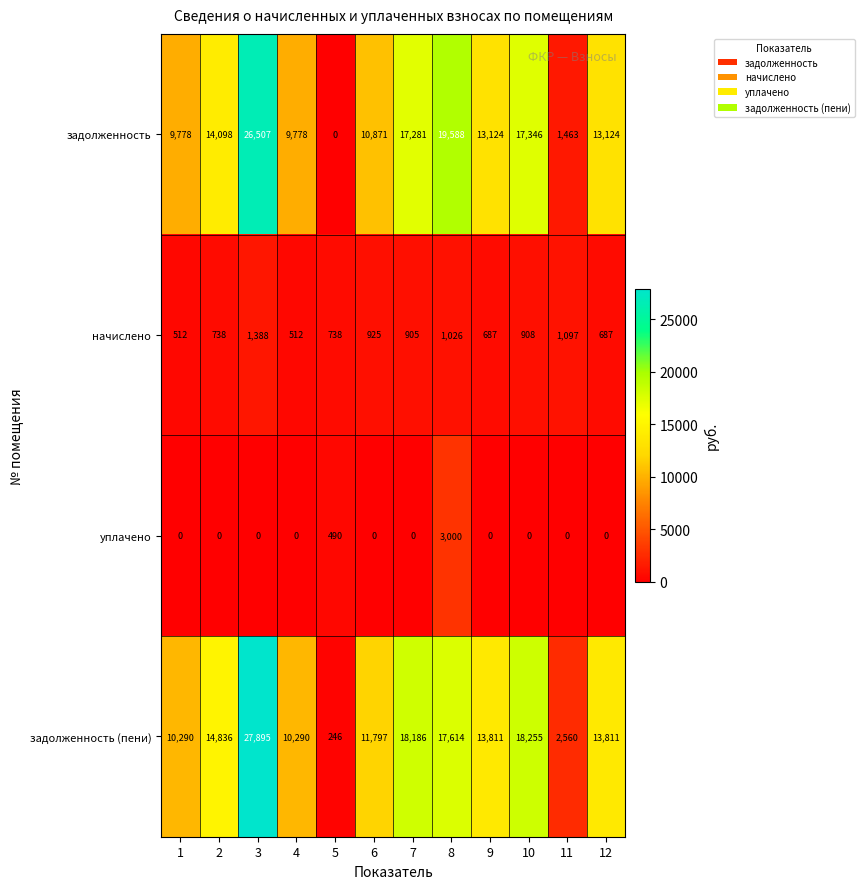

Which series has the widest spread of values?

задолженность (пени)